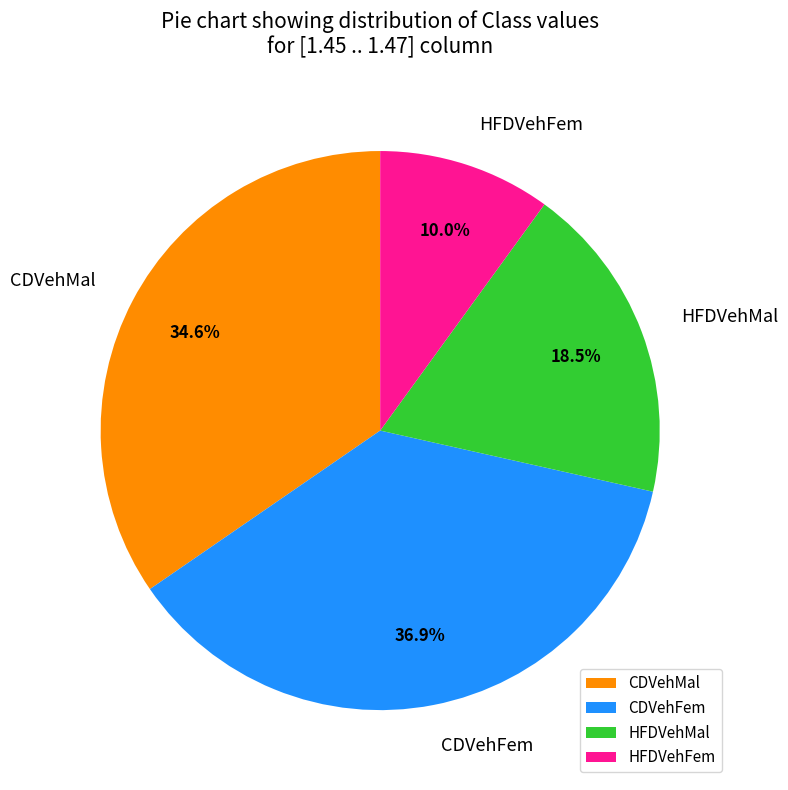

Which slice is the largest?

CDVehFem